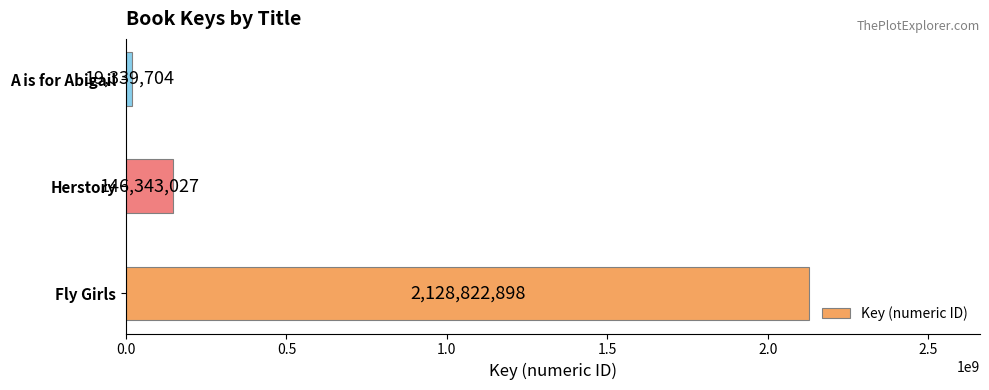

Reading bottom to top, extract all data points from this chart.

Fly Girls=2128822898	Herstory=146343027	A is for Abigail=19339704